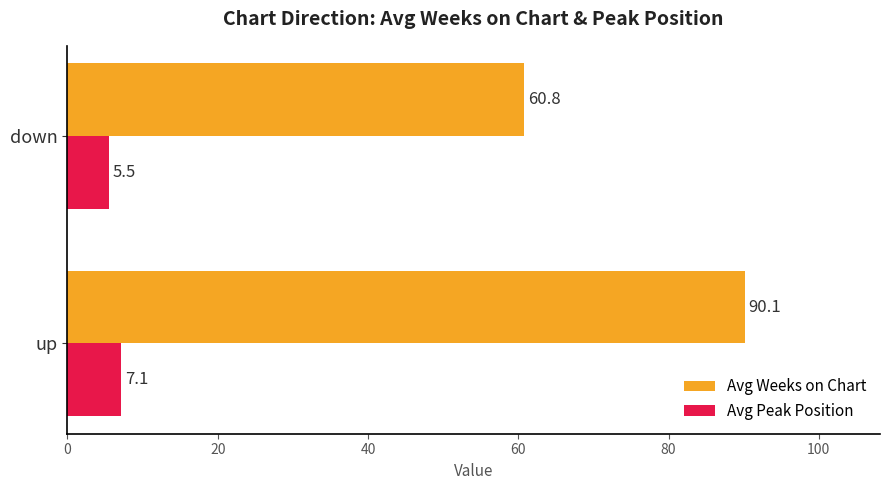

True or false: Avg Peak Position has a value of 5.5 at down.

True